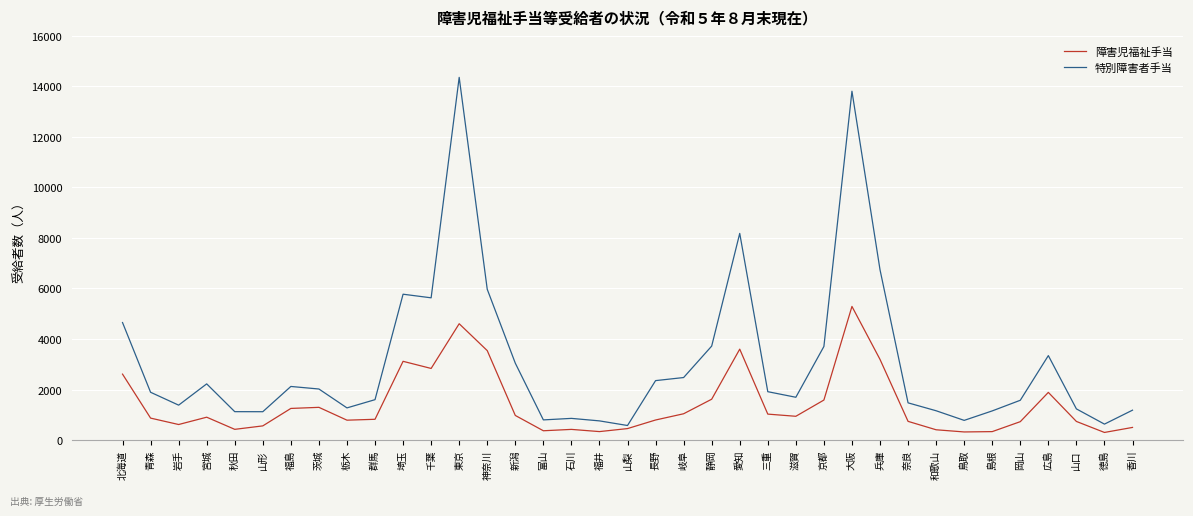

Which series has the largest range (max minus min)?

特別障害者手当